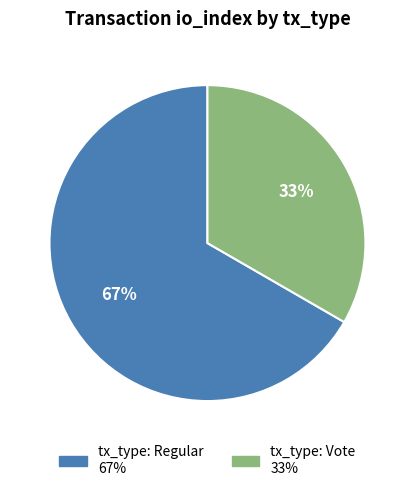

Combined, do tx_type: Vote and tx_type: Regular account for over 50%?

Yes